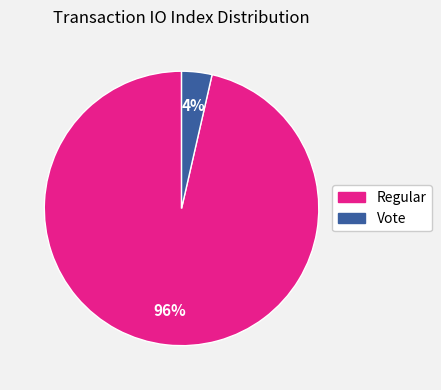

To the nearest percent, what is the average slice percentage?

50%